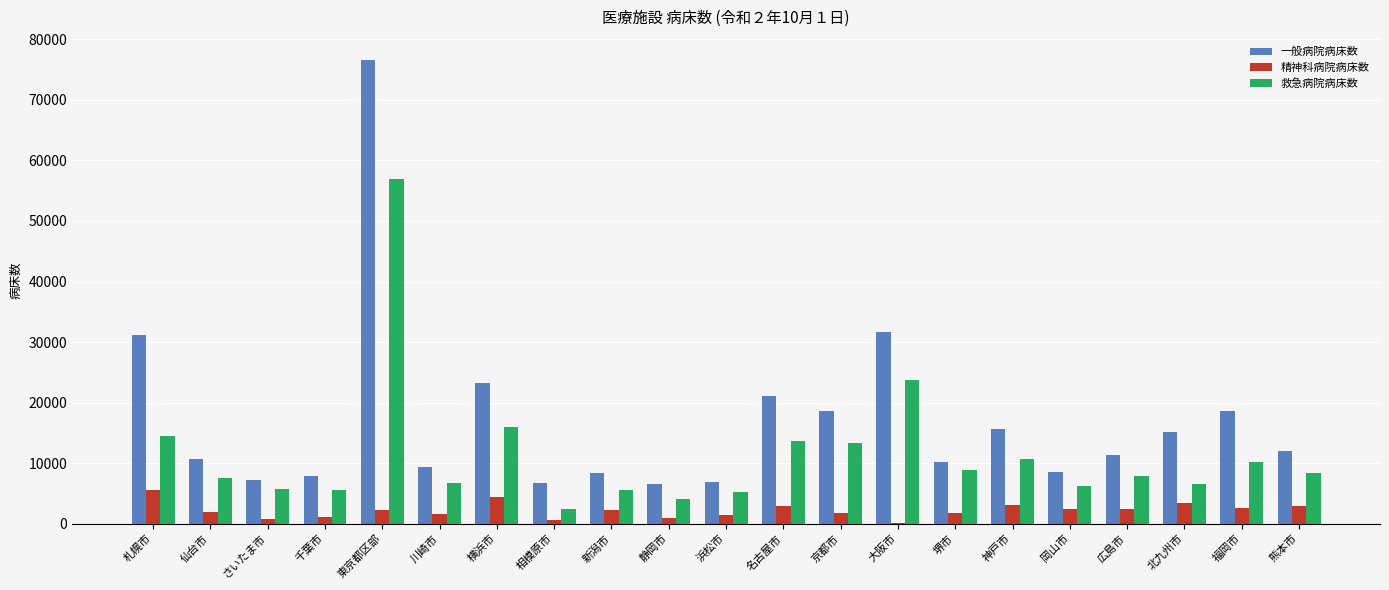

Which category has the highest value in the 救急病院病床数 series?

東京都区部